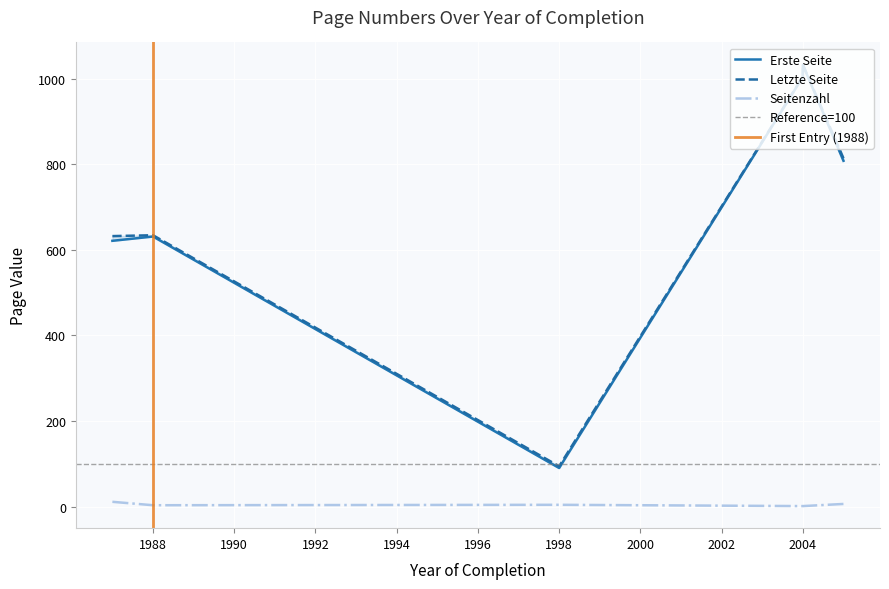

True or false: Letzte Seite has more than 0 interior local peaks.

True